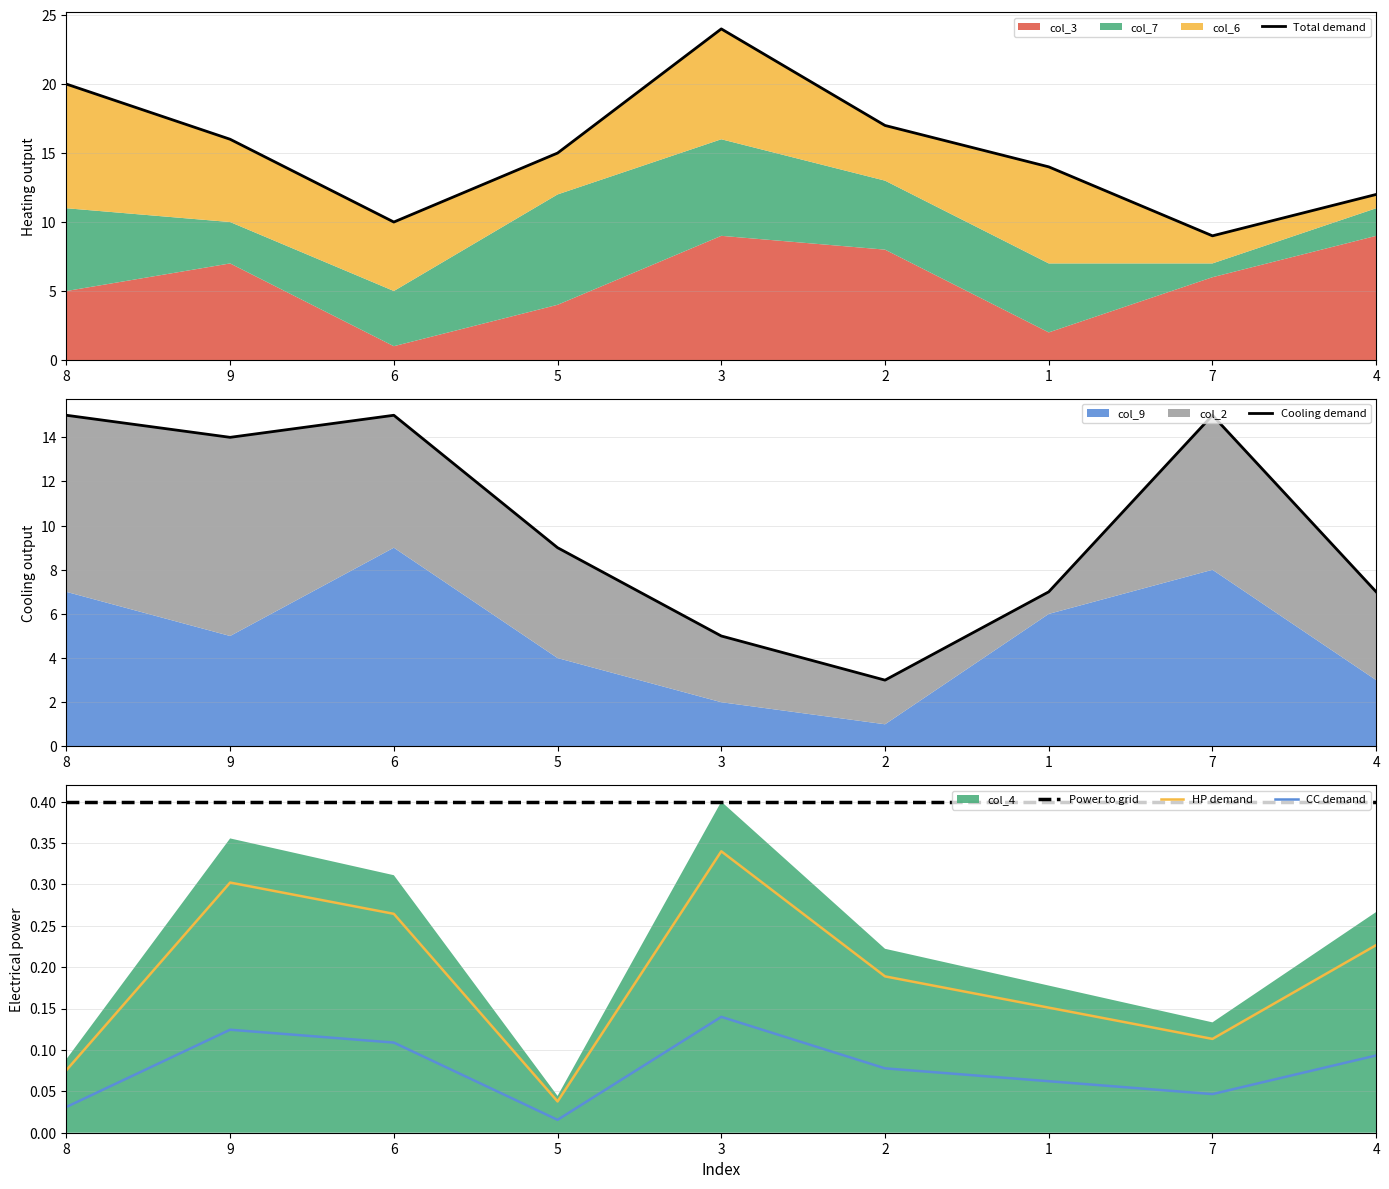

True or false: HP demand and CC demand cross at least once.

False